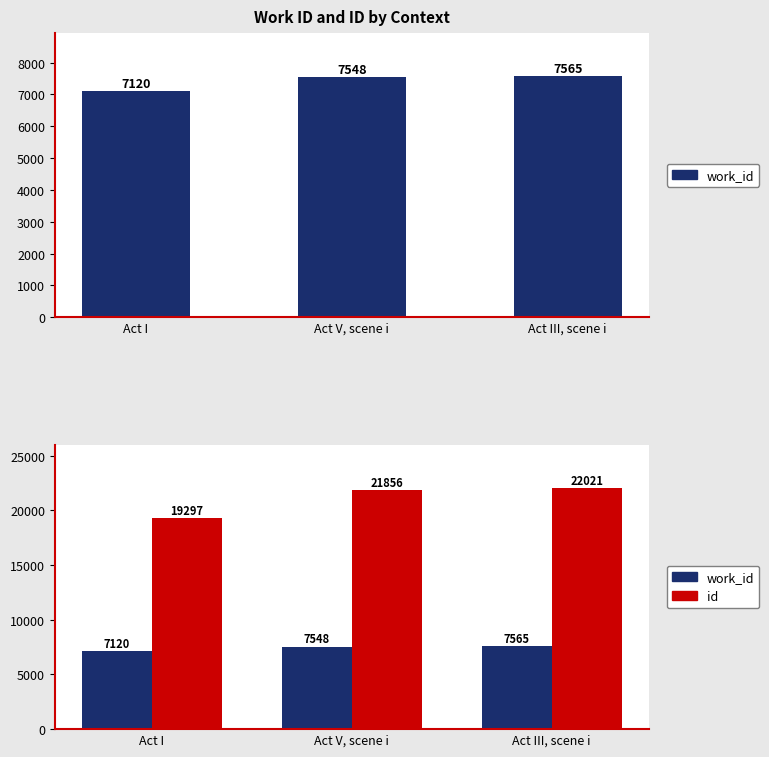

What are all the series names shown in the legend?

work_id, id